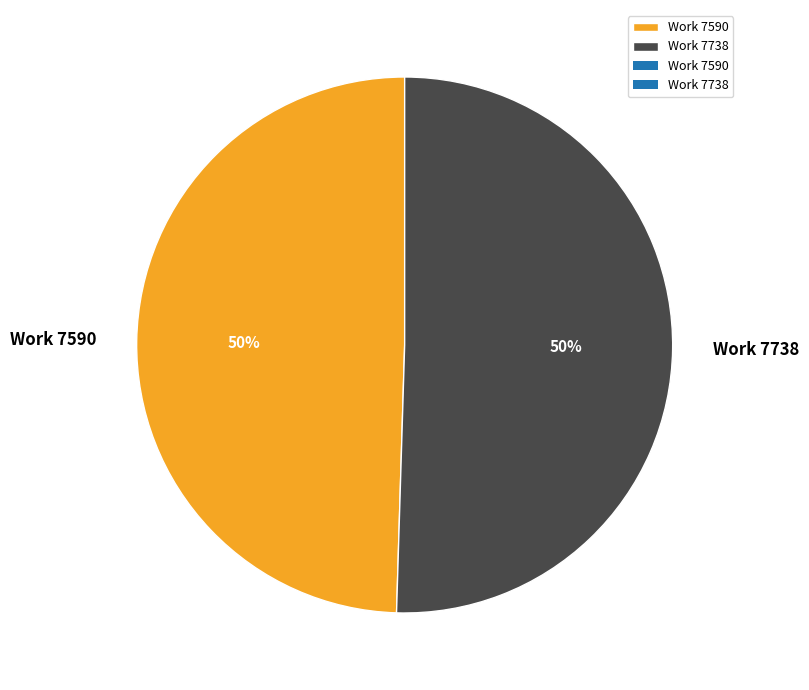

How many segments does this pie chart have?

2